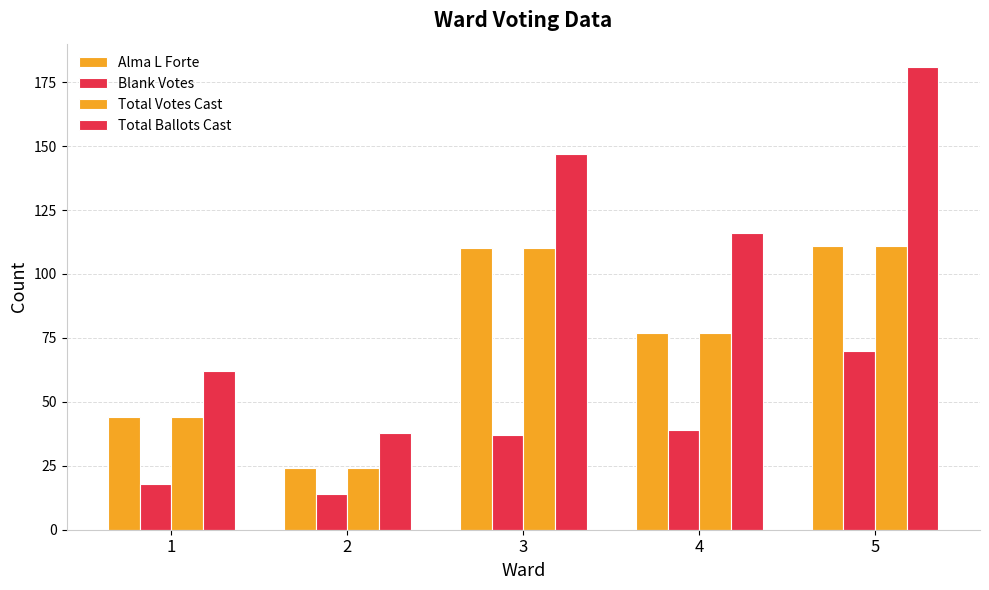

List the labels in order of Alma L Forte value, largest first.

5, 3, 4, 1, 2